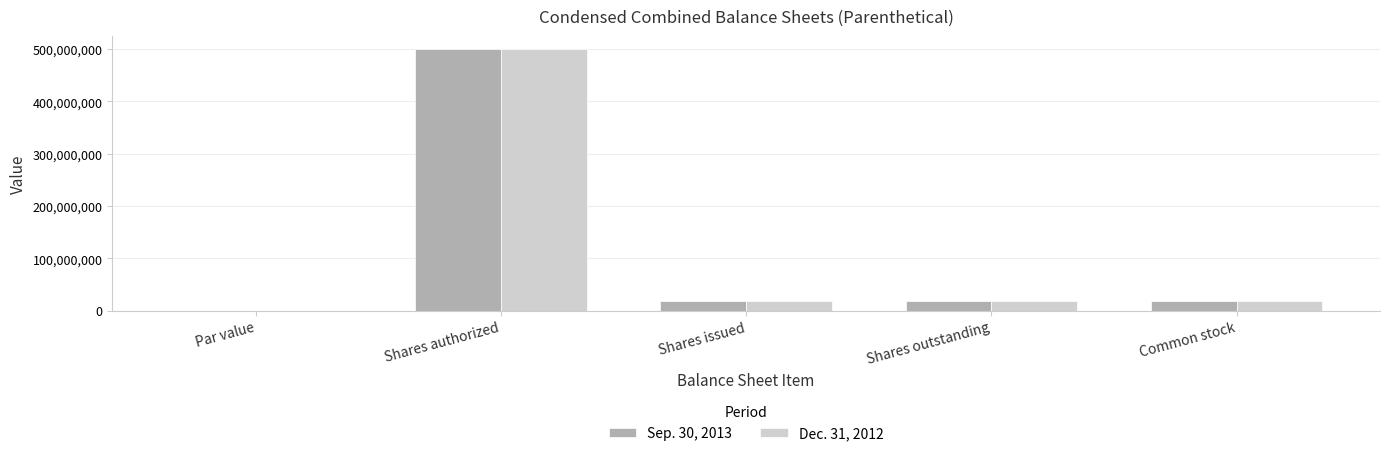

What is the maximum value shown in the chart?

500000000.0